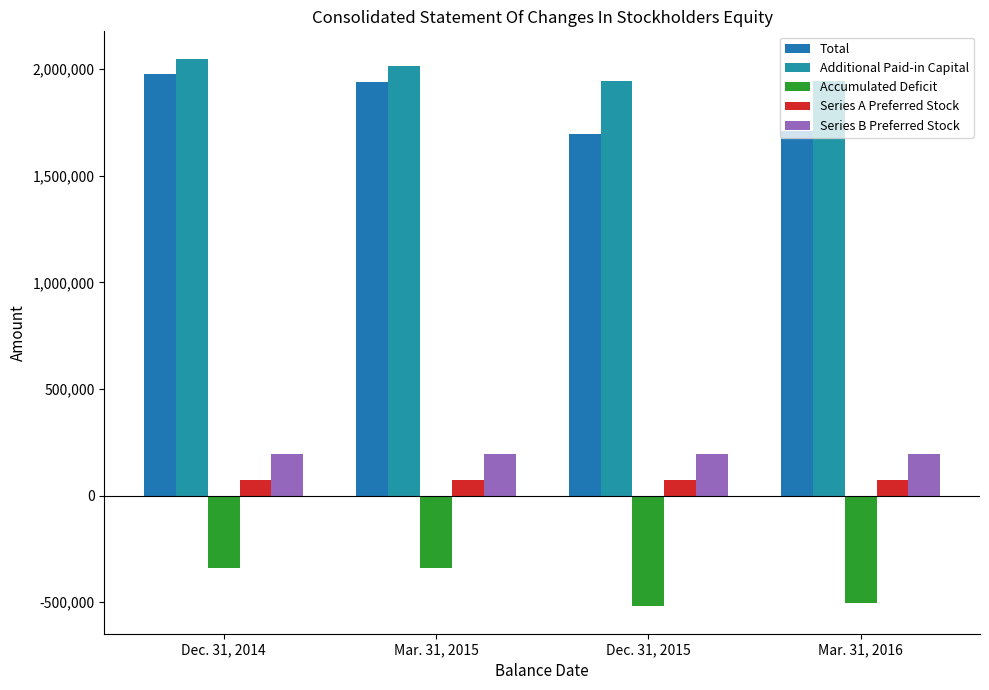

Are the bars horizontal?

No